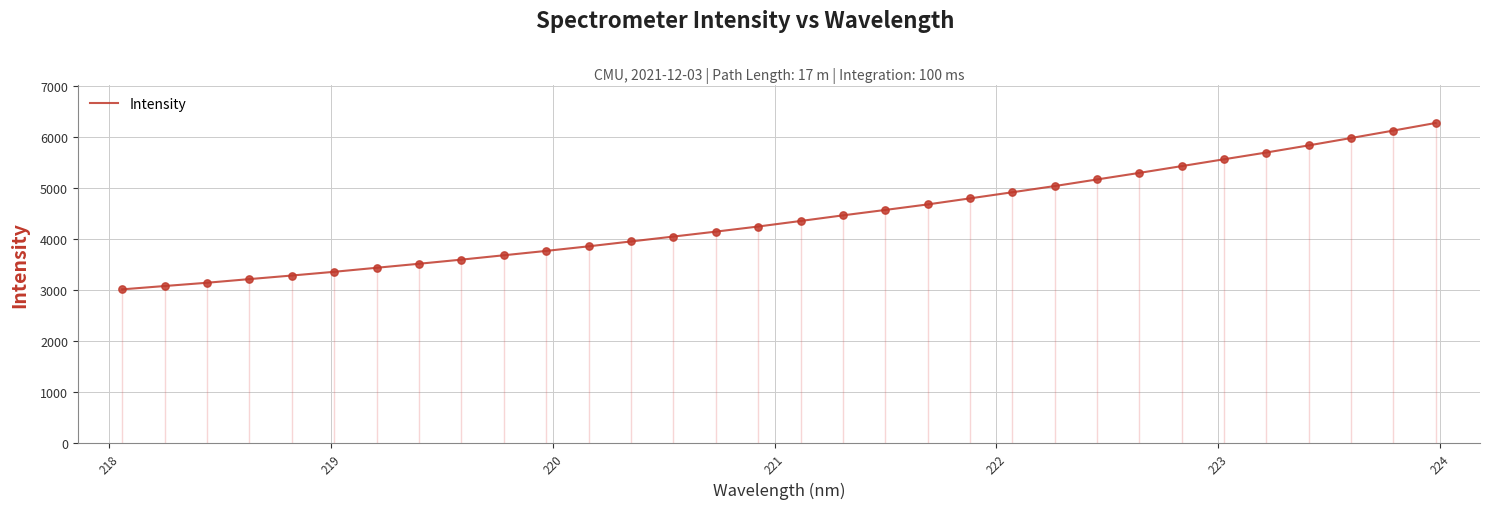

What is the difference between the maximum and minimum values?

3263.3